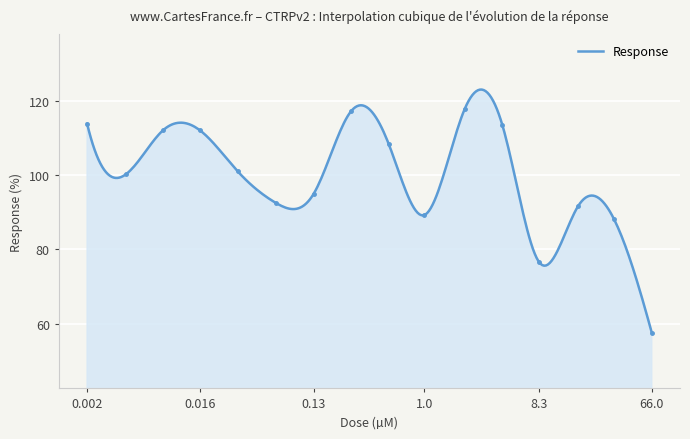

Read the value at 0.065.

92.4